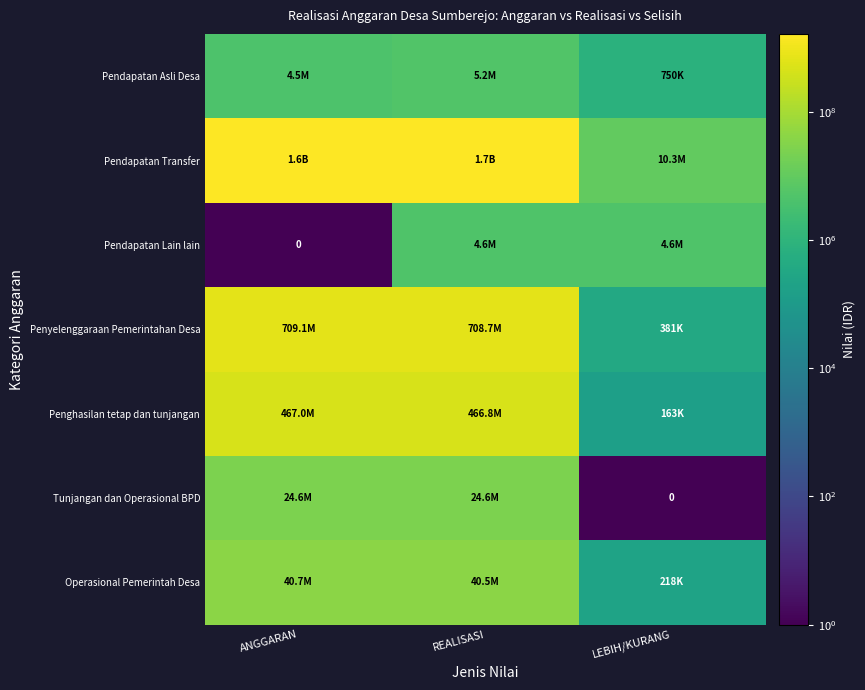

How many values in the Operasional Pemerintah Desa series exceed 40466052?

1